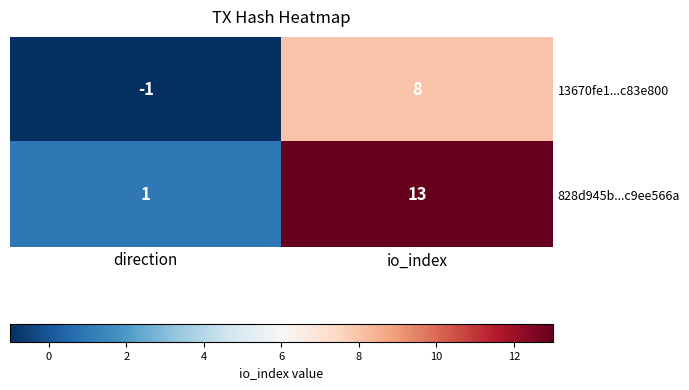

Which label corresponds to the largest value in the chart?

io_index